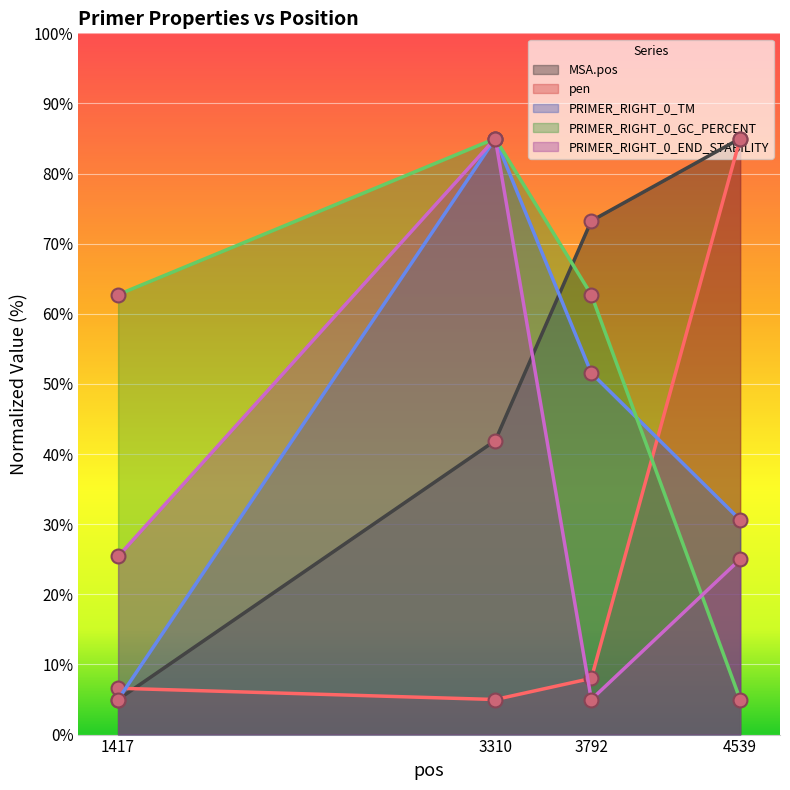

What is the difference between the PRIMER_RIGHT_0_GC_PERCENT values at 4539 and 3792?

57.7